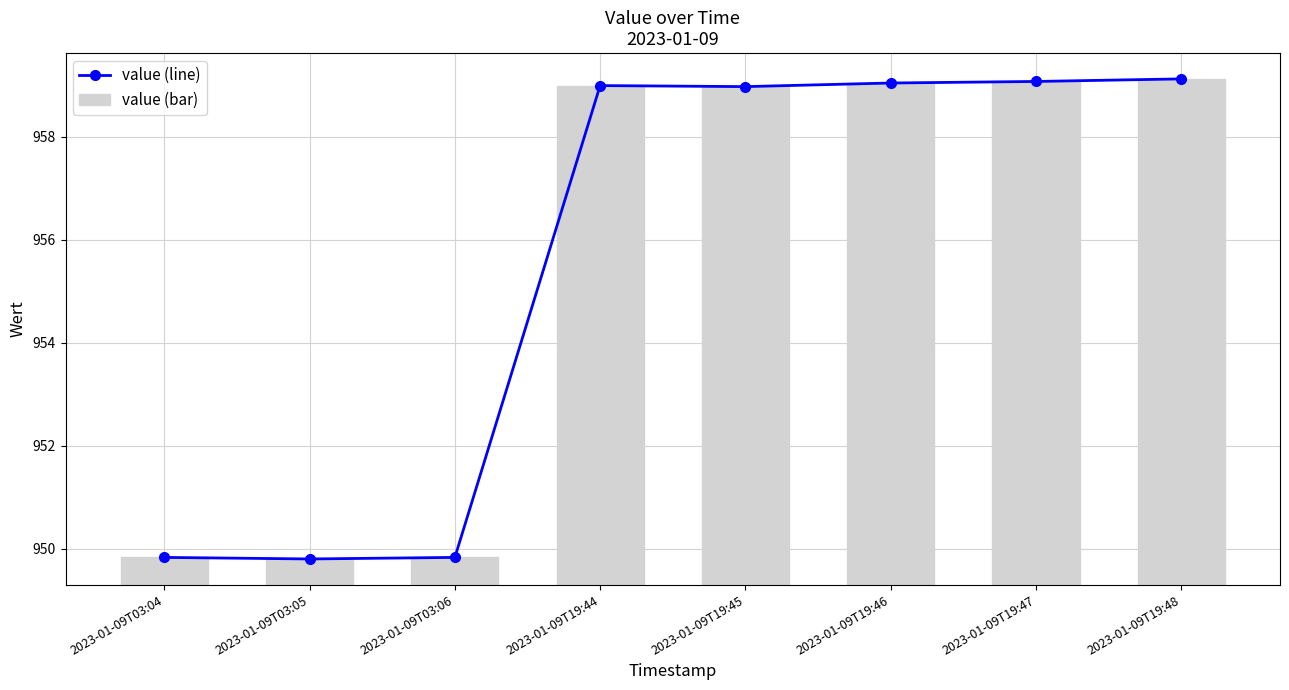

What position from the left is 2023-01-09T19:44?

4